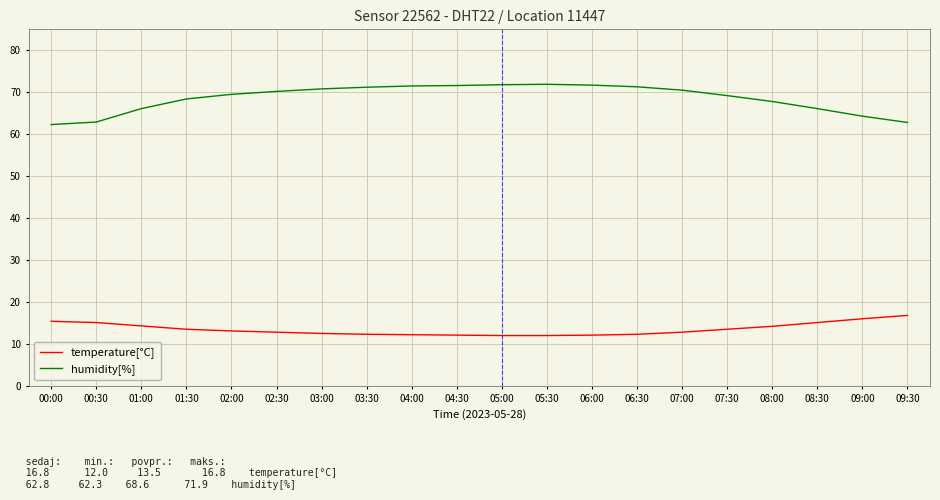

True or false: temperature[°C] and humidity[%] intersect in this chart.

False